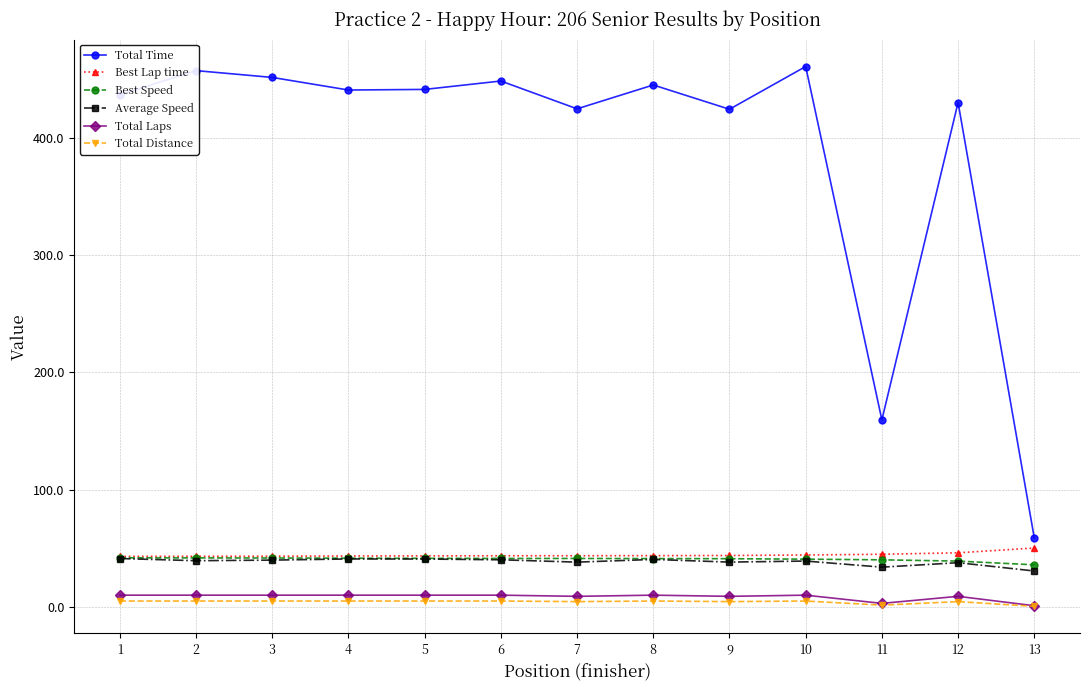

What is the value of the Total Laps point at the 10th from the left?

10.0